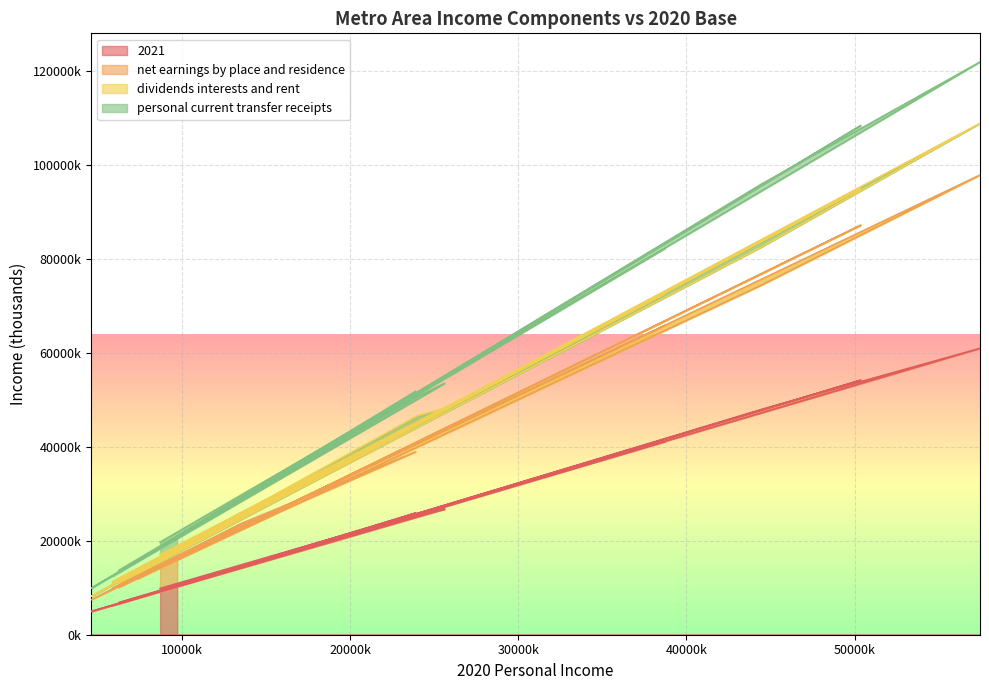

The value of net earnings by place and residence at Anniston AL is 4549146. True or false?

False